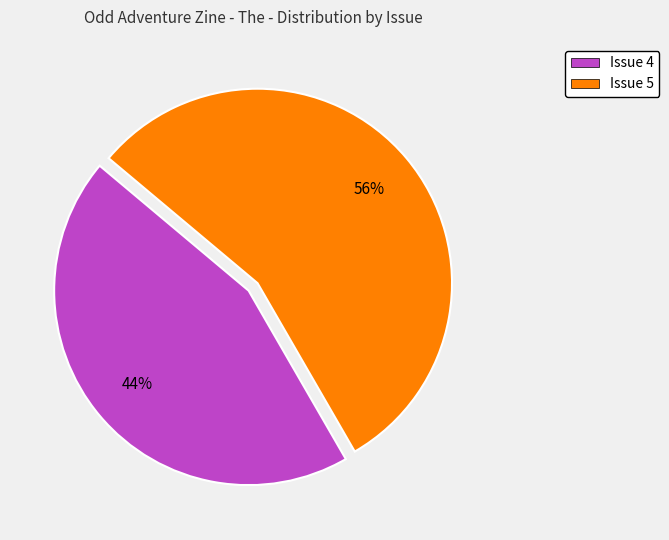

To the nearest percent, what is the combined percentage of Issue 4 and Issue 5?

100%